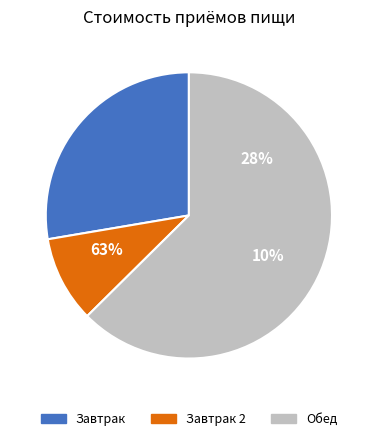

Count the number of slices in the pie.

3